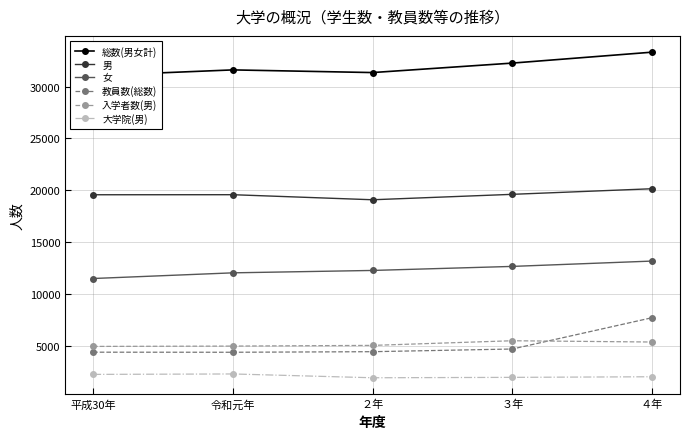

Count the number of data series in this chart.

6